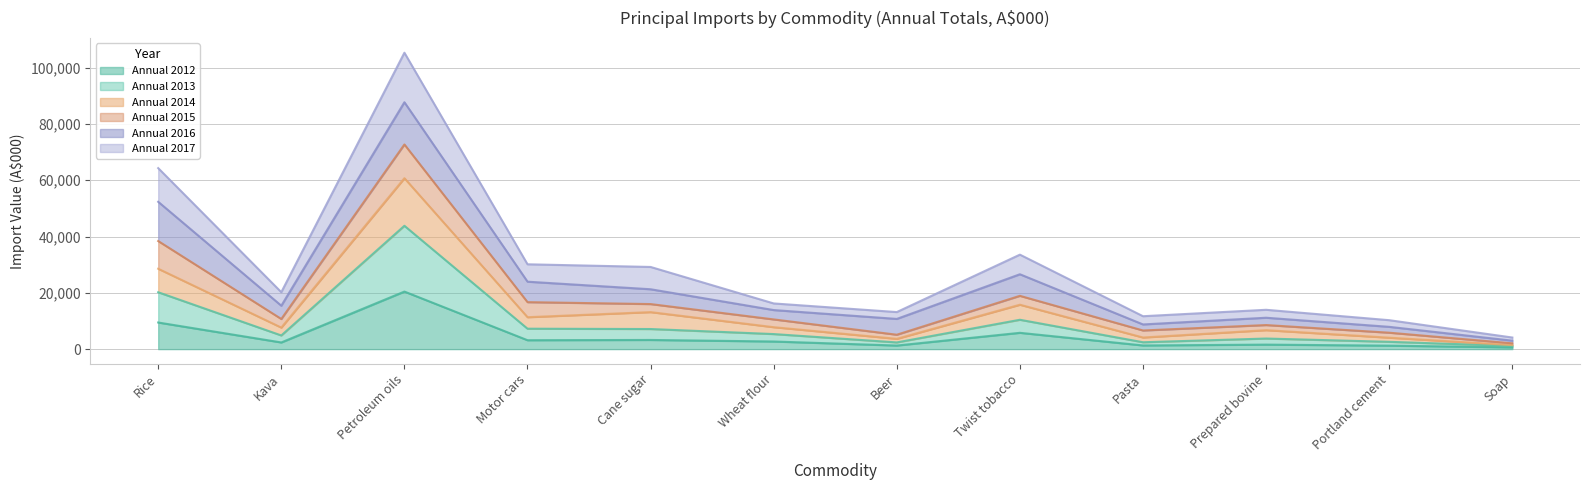

True or false: Annual 2017 has a value of 28200.2 at Rice.

False